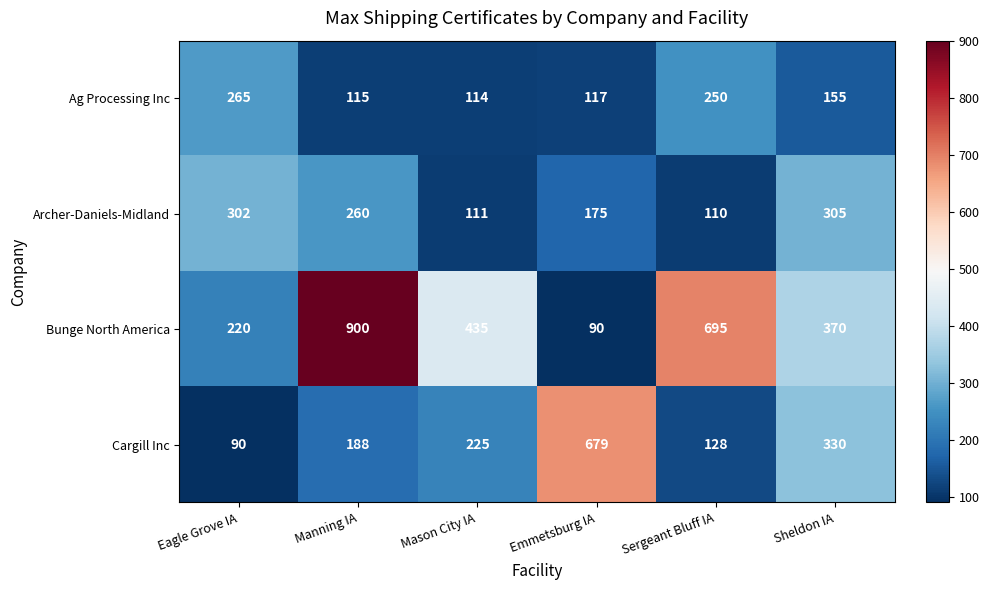

At how many categories does at least one series exceed 694?

2